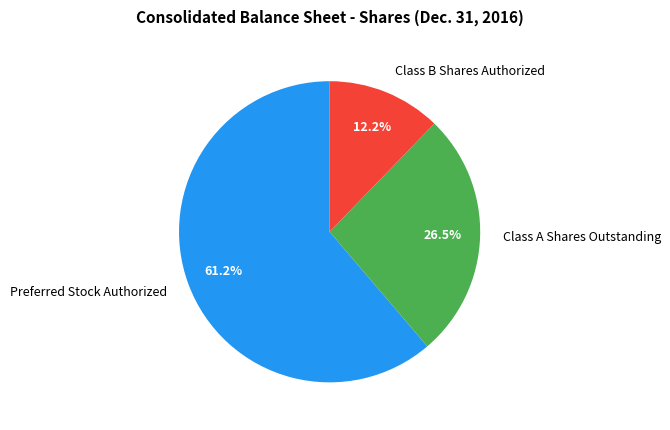

Between Class A Shares Outstanding and Preferred Stock Authorized, which is larger?

Preferred Stock Authorized